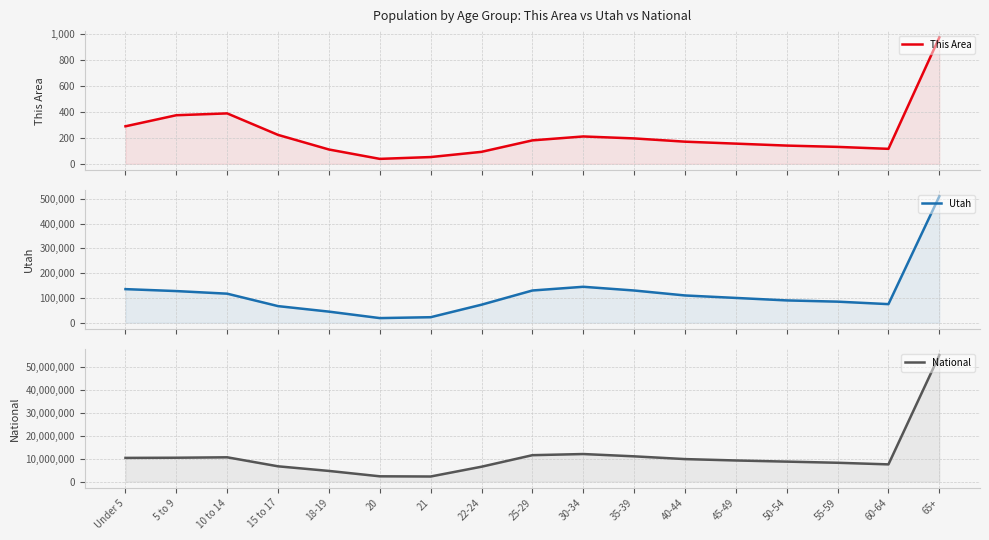

How many data points in Utah are above 100000?

8